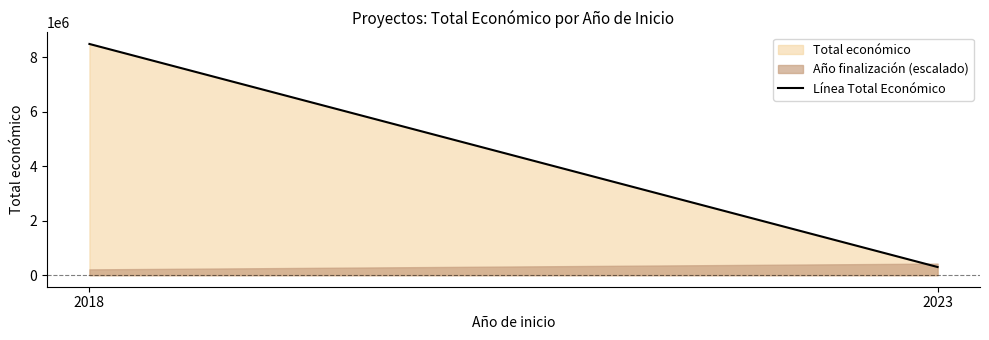

At which category does the chart reach its peak across all series?

2018